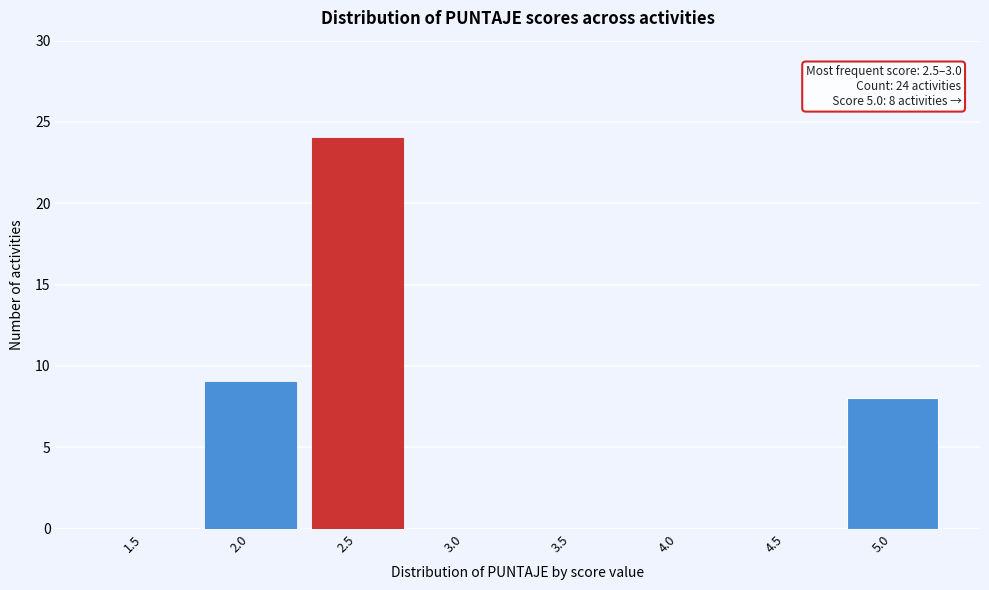

Reading right to left, list all the values displayed in this chart.

5.0=8	4.5=0	4.0=0	3.5=0	3.0=0	2.5=24	2.0=9	1.5=0